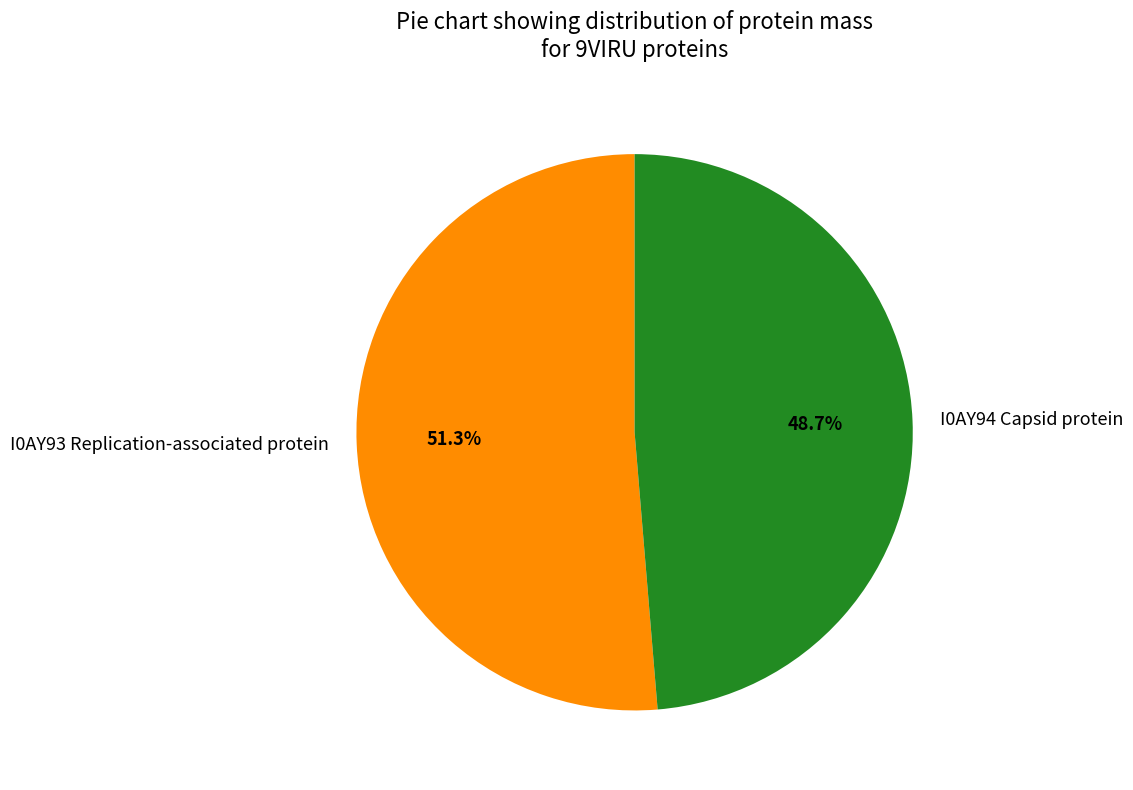

What percentage is NOT represented by I0AY93 Replication-associated protein?

48.7%